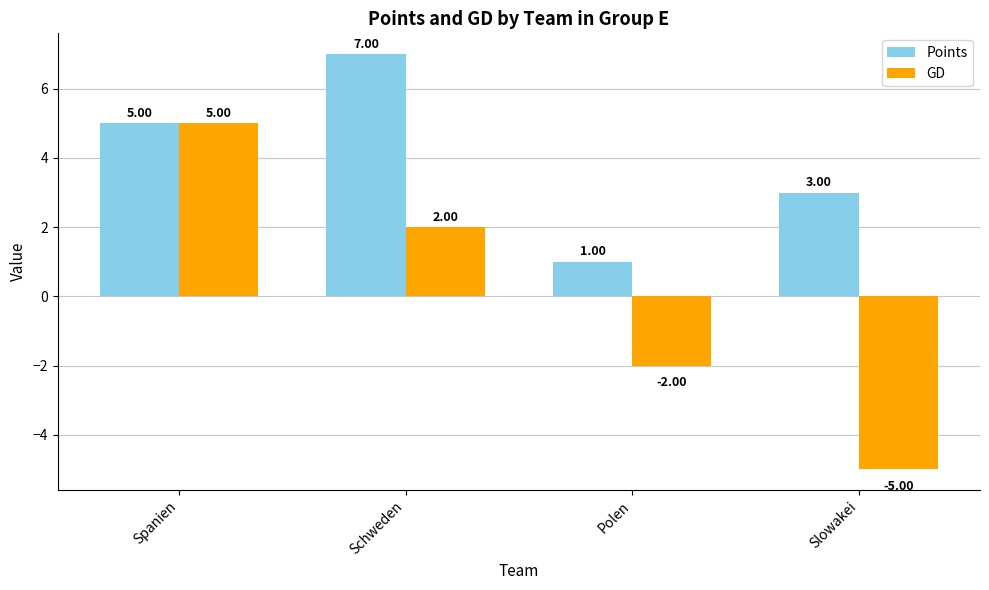

What position from the right is Schweden?

3